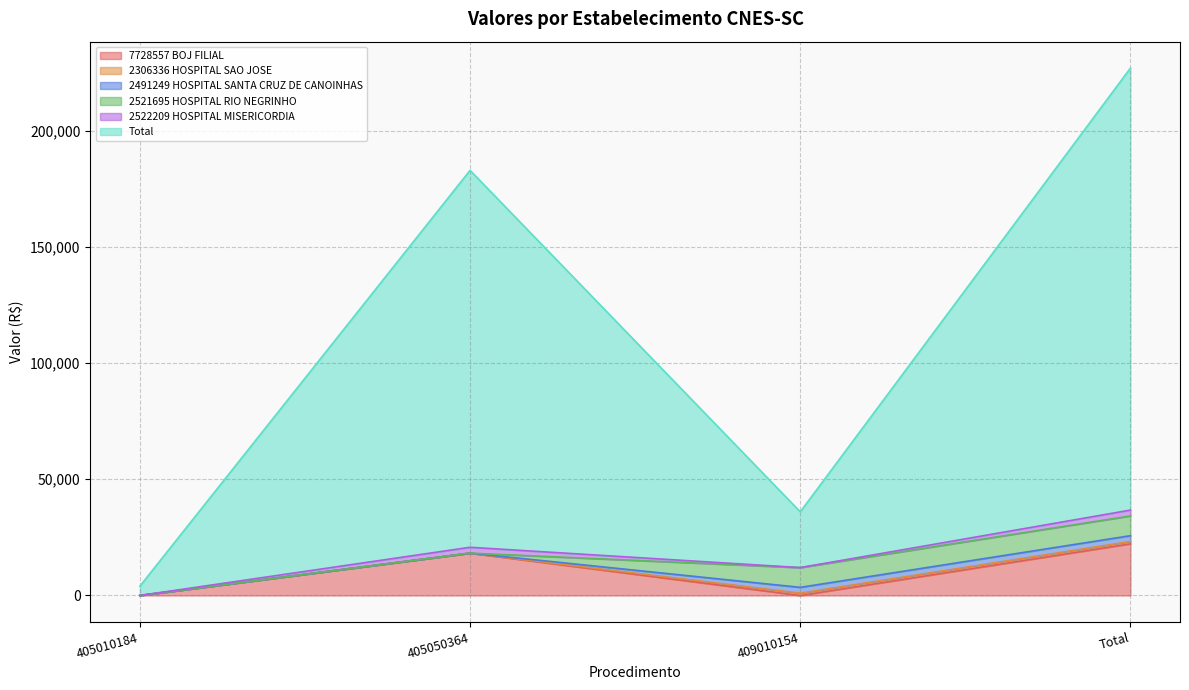

How many values in the 2522209 HOSPITAL MISERICORDIA series are below 18230?

2